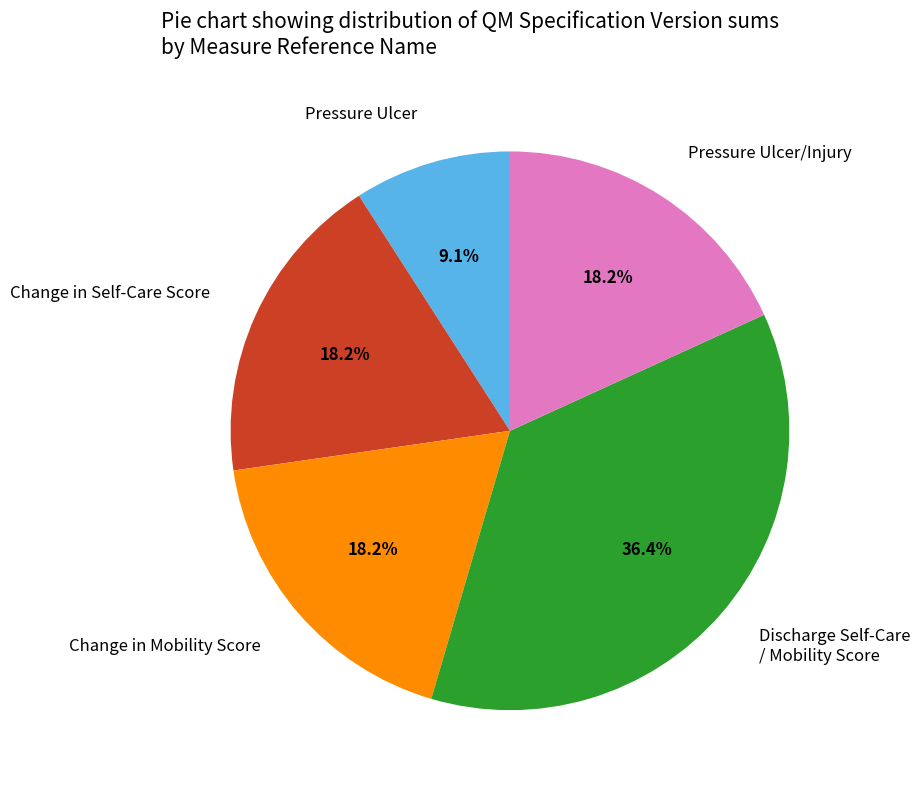

What percentage is NOT represented by Change in Mobility Score?

81.8%